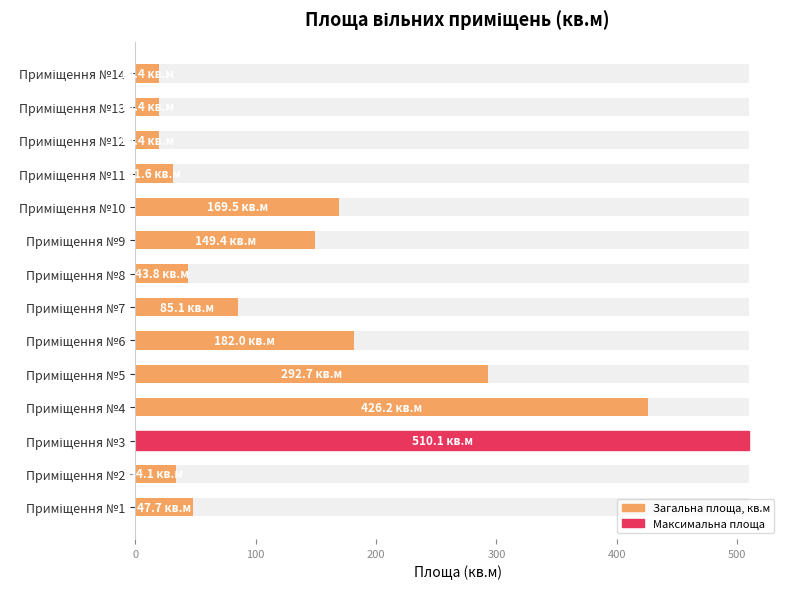

What is the sum of all values?

2030.4